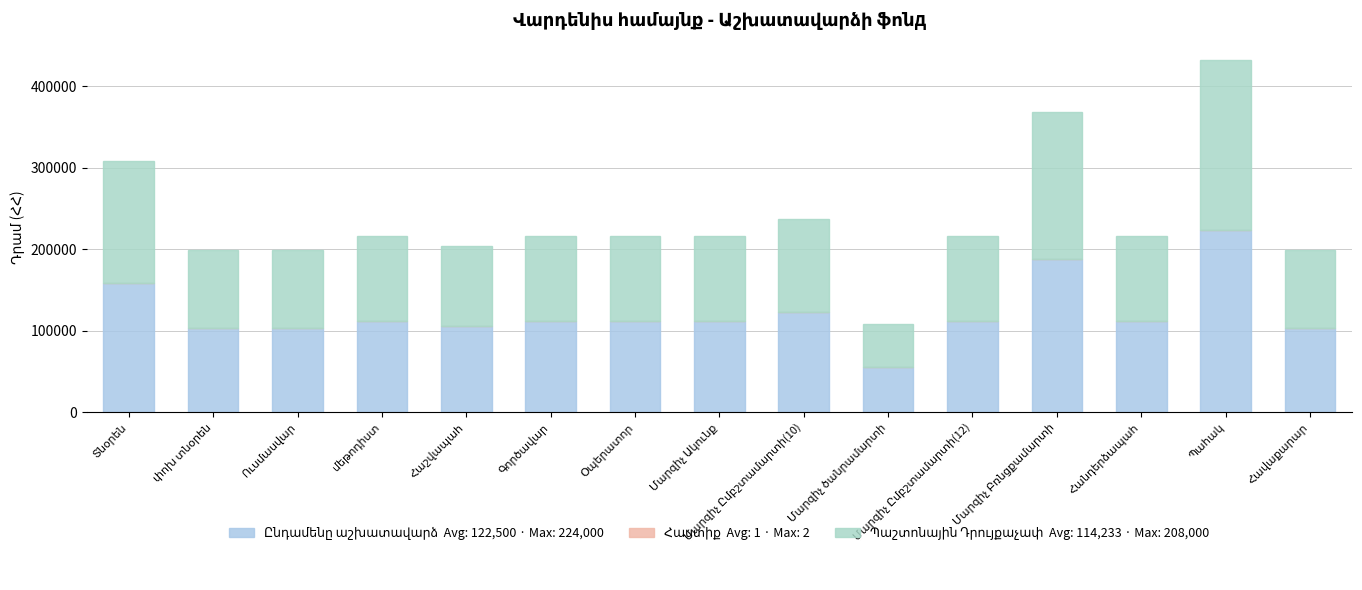

Which category has the highest value across all series?

Պահակ